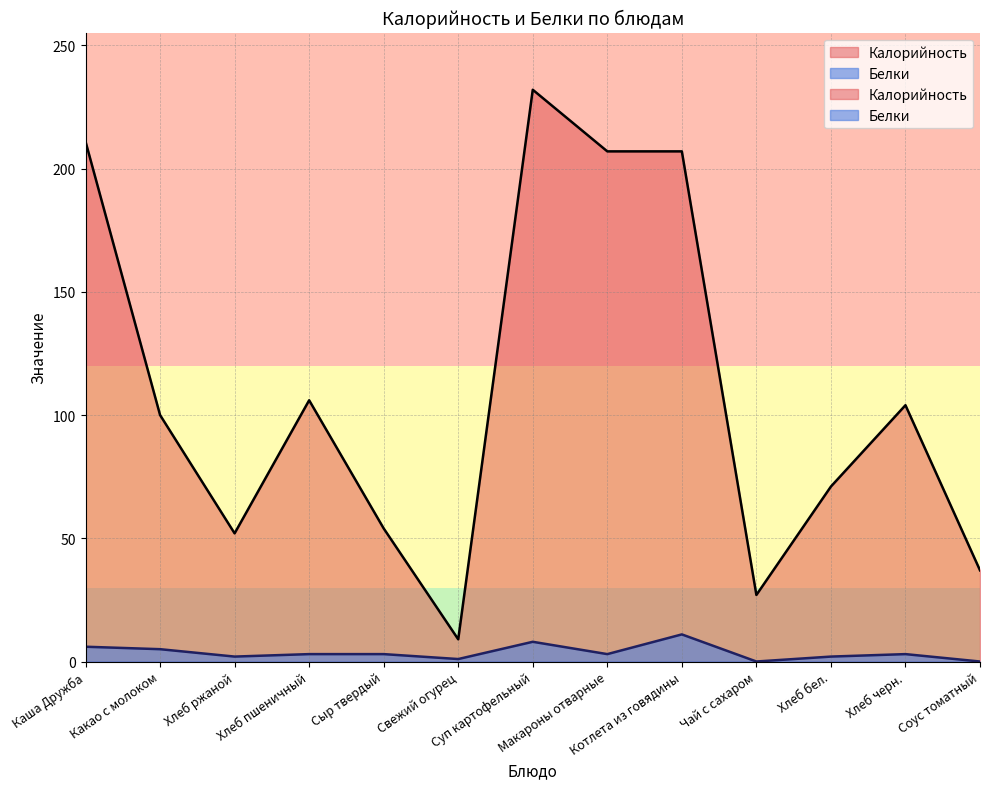

What is the difference between the maximum and minimum values in the Белки series?

11